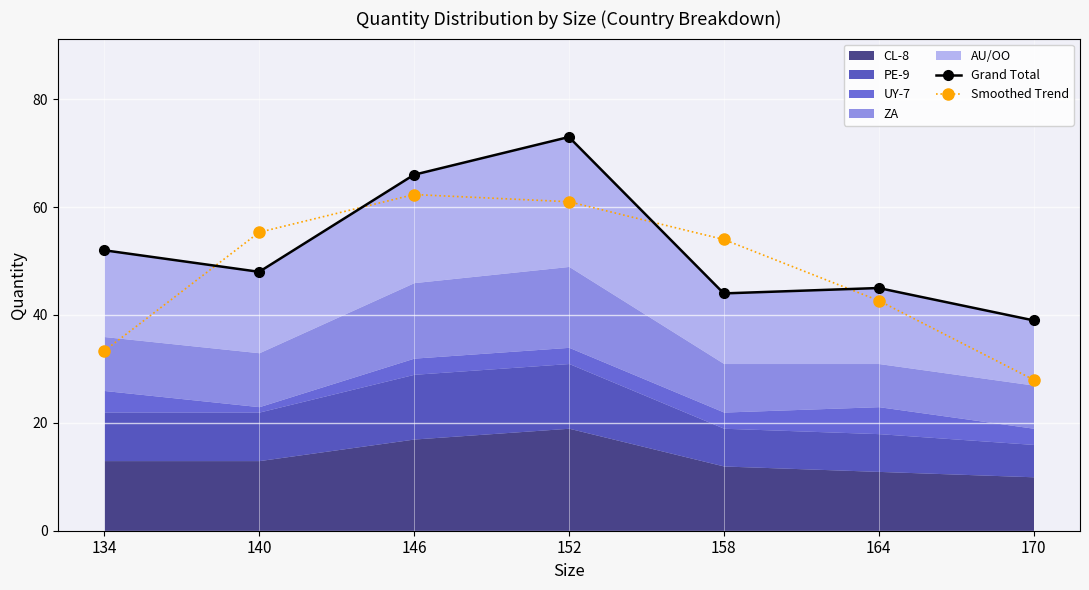

What is the value of the Smoothed Trend point at the 1st from the left?

33.3